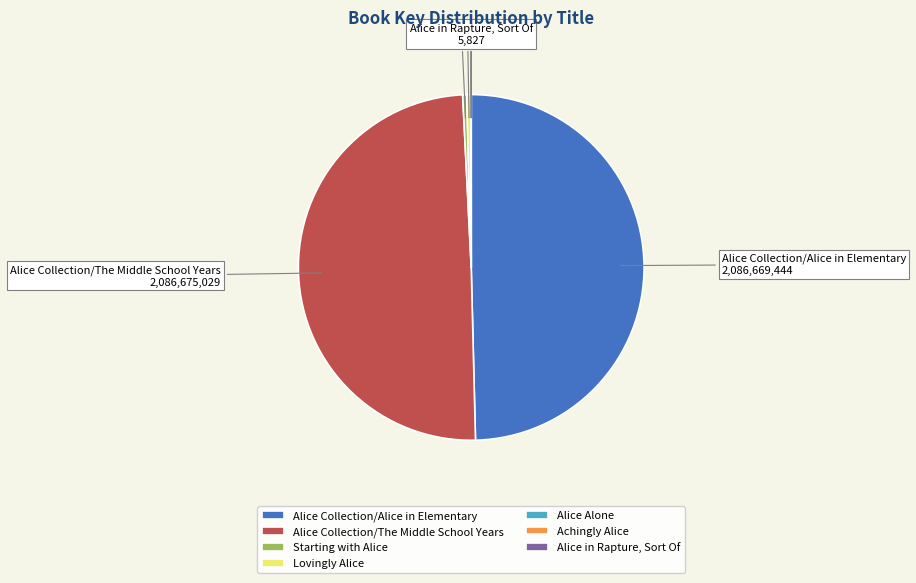

The Alice Collection/Alice in Elementary slice represents 50% of the pie. True or false?

True